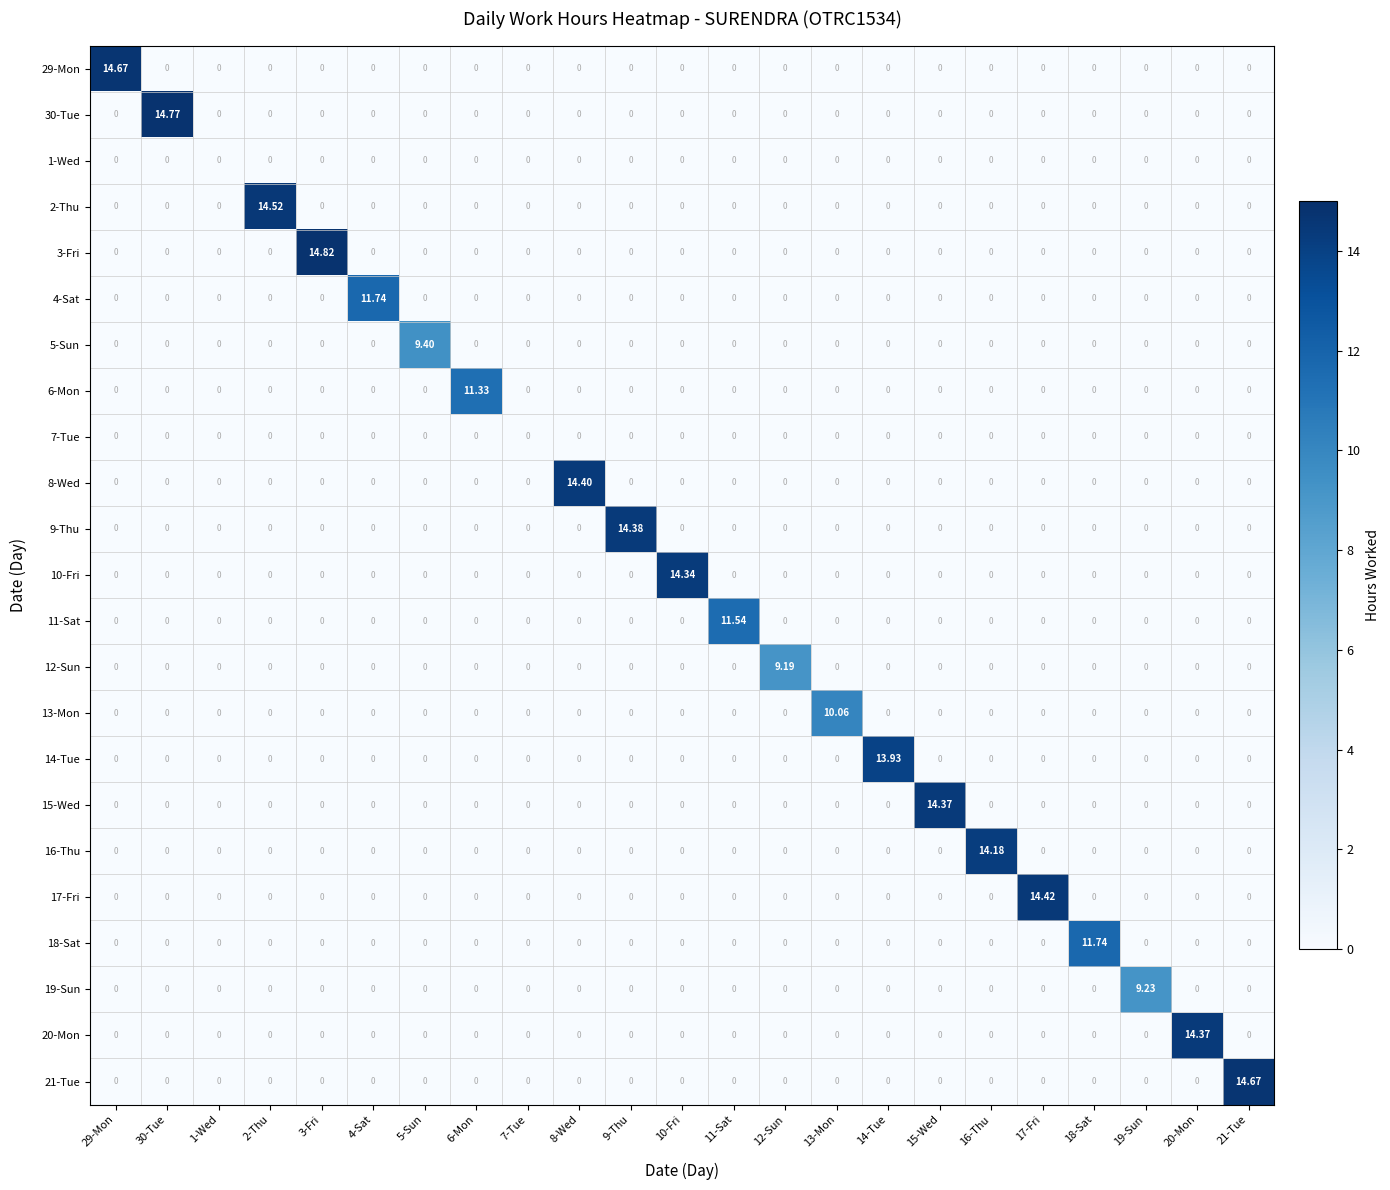

List the series in order of their peak value, lowest first.

1-Wed, 7-Tue, 12-Sun, 19-Sun, 5-Sun, 13-Mon, 6-Mon, 11-Sat, 4-Sat, 18-Sat, 14-Tue, 16-Thu, 10-Fri, 15-Wed, 20-Mon, 9-Thu, 8-Wed, 17-Fri, 2-Thu, 29-Mon, 21-Tue, 30-Tue, 3-Fri